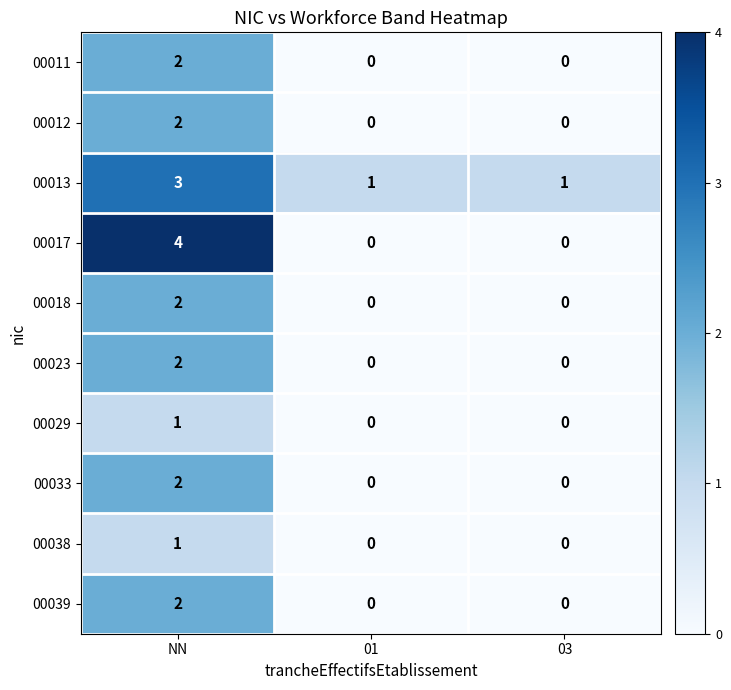

The 00013 series shows 2 at NN. True or false?

False